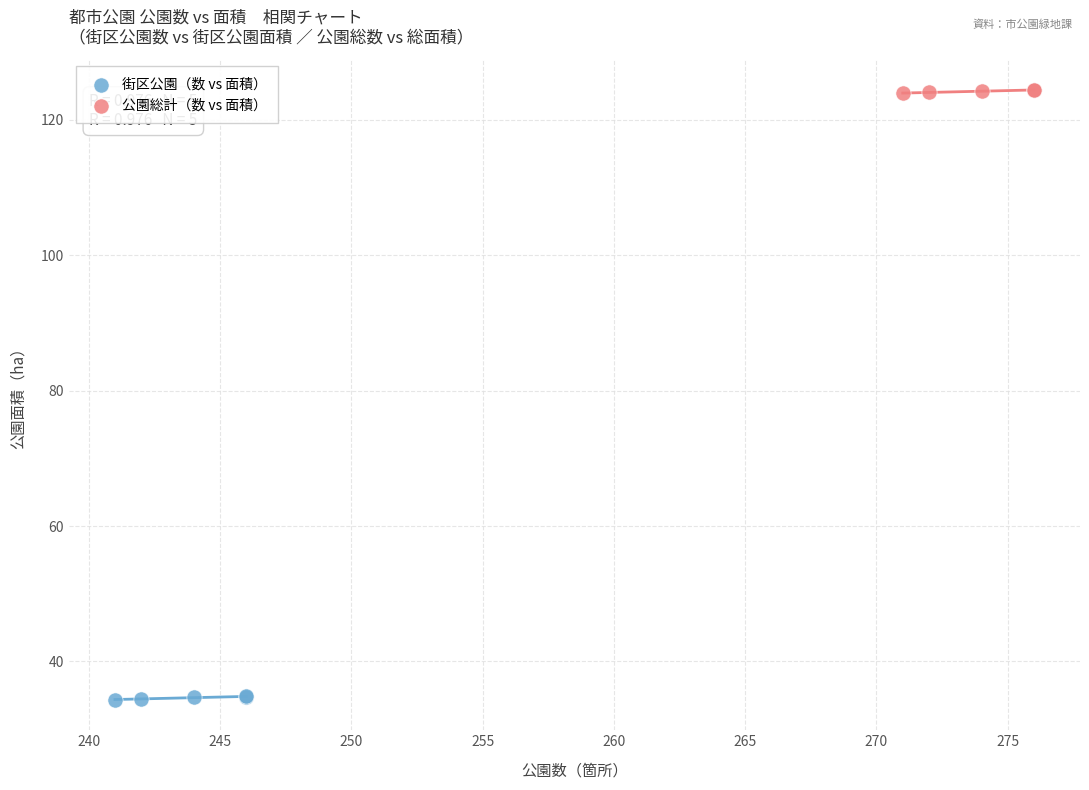

Which series contains the highest Y value?

公園総計（数 vs 面積）